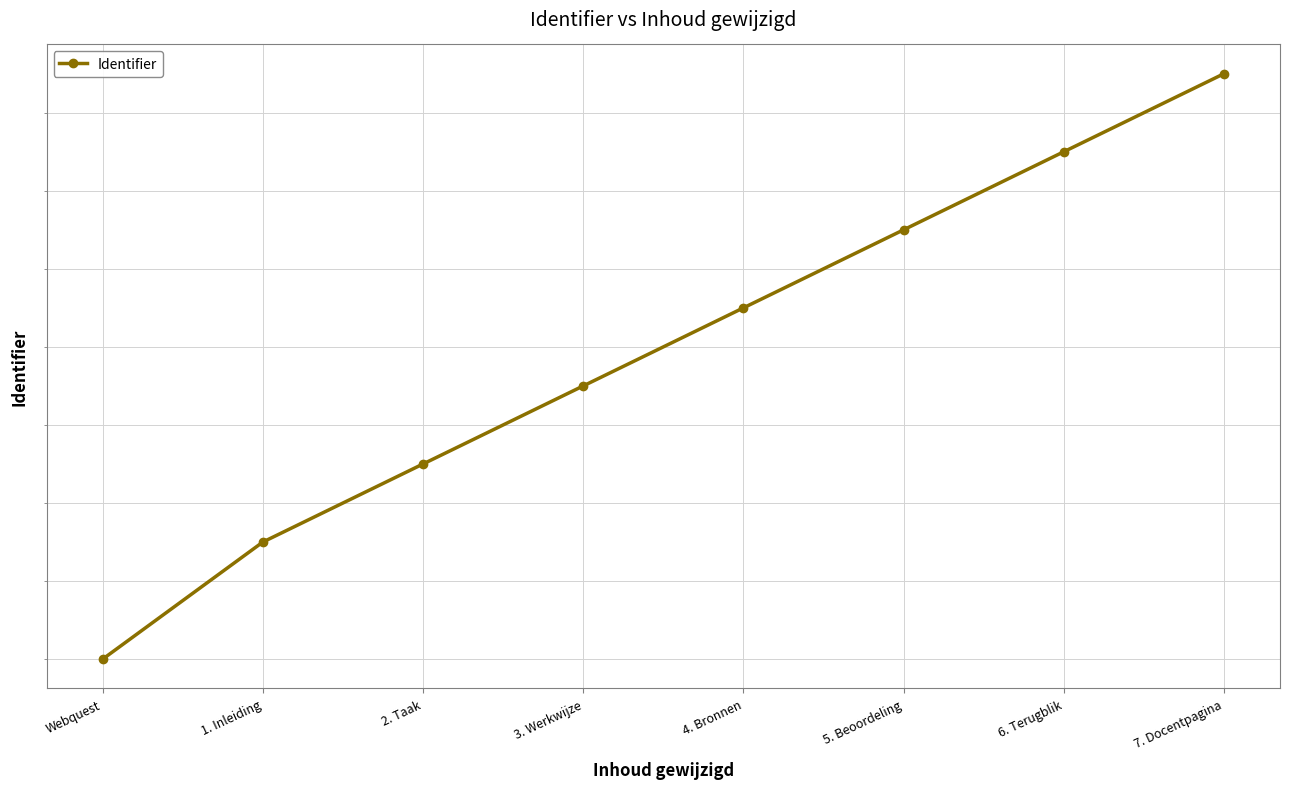

Rank the categories by value from lowest to highest.

Webquest, 1. Inleiding, 2. Taak, 3. Werkwijze, 4. Bronnen, 5. Beoordeling, 6. Terugblik, 7. Docentpagina